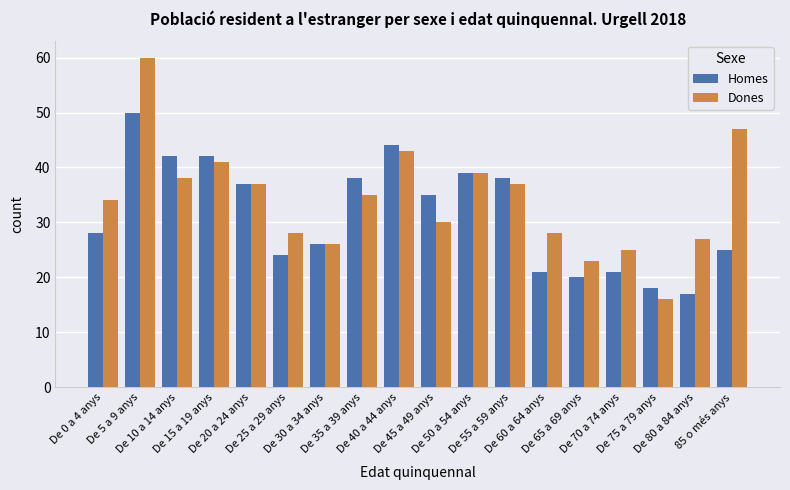

What is the difference between the maximum and minimum values in the Dones series?

44